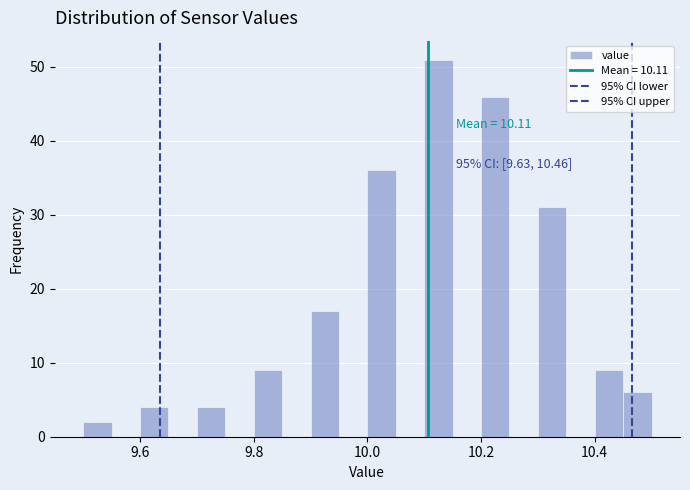

Around what value on the x-axis is the tallest bar? Give the approximate position of its centre, as read against the axis.

10.12